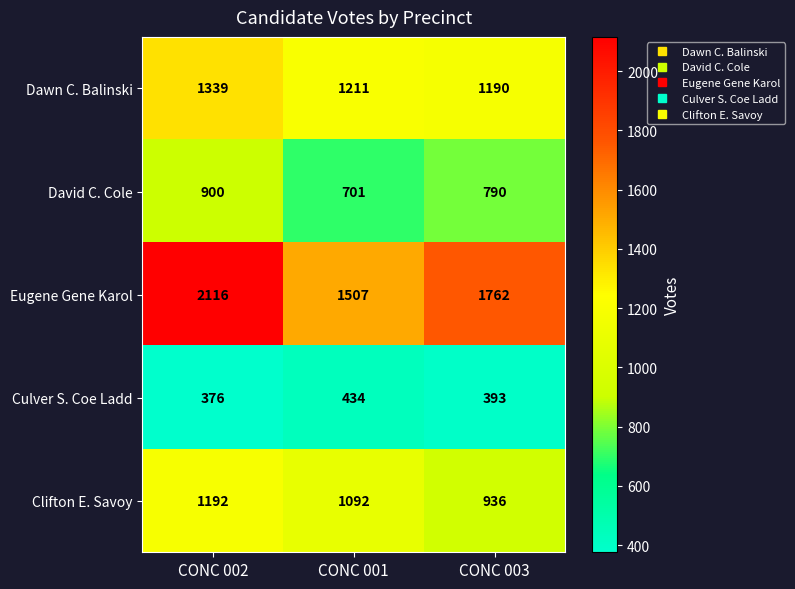

Where does the Culver S. Coe Ladd series first go above 393?

CONC 001